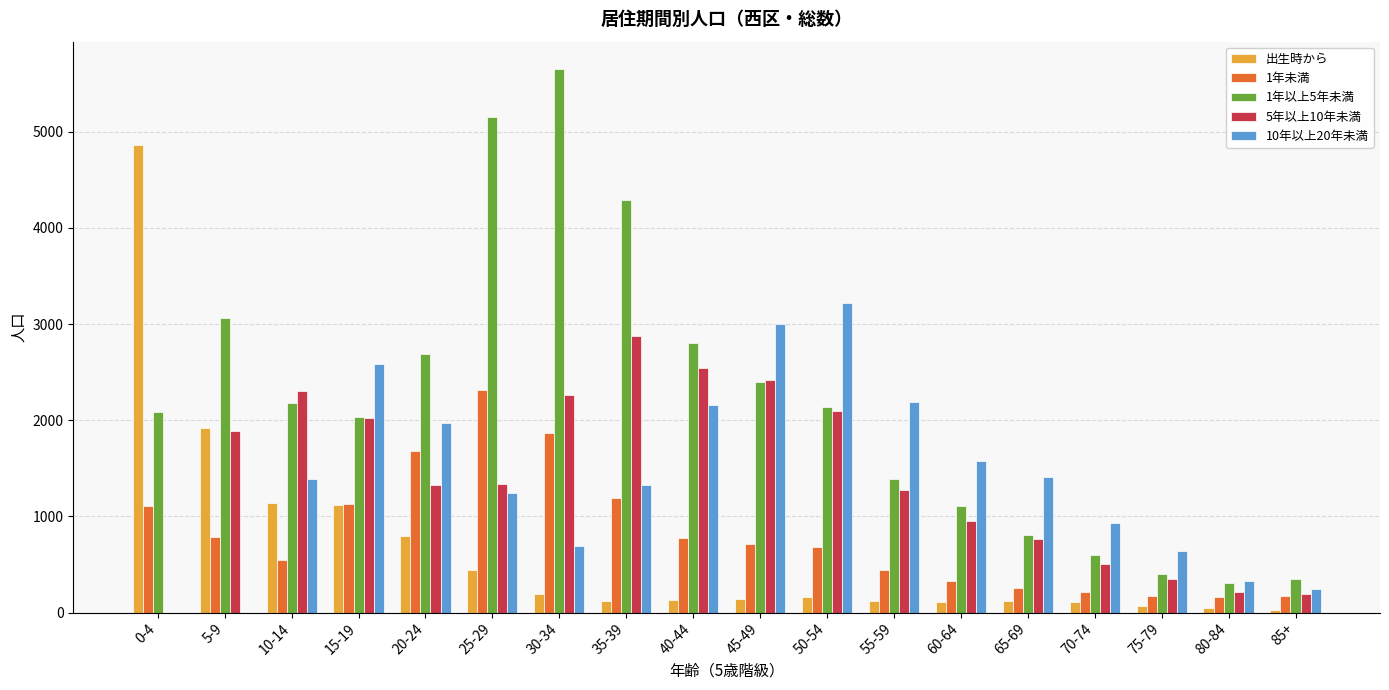

Which category has the highest value in the 出生時から series?

0-4